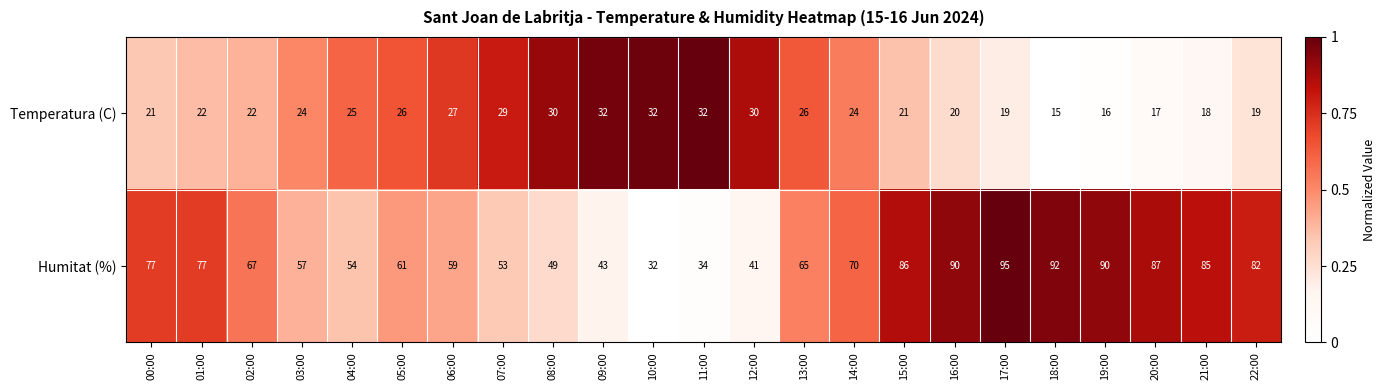

The value of Temperatura (C) at 14:00 is 41. True or false?

False